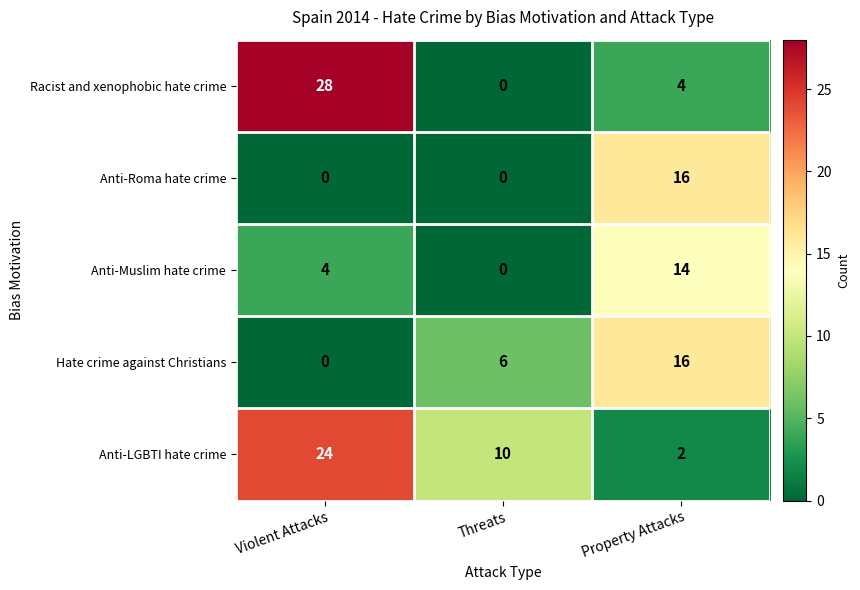

At which category is the sum across all series the highest?

Violent Attacks